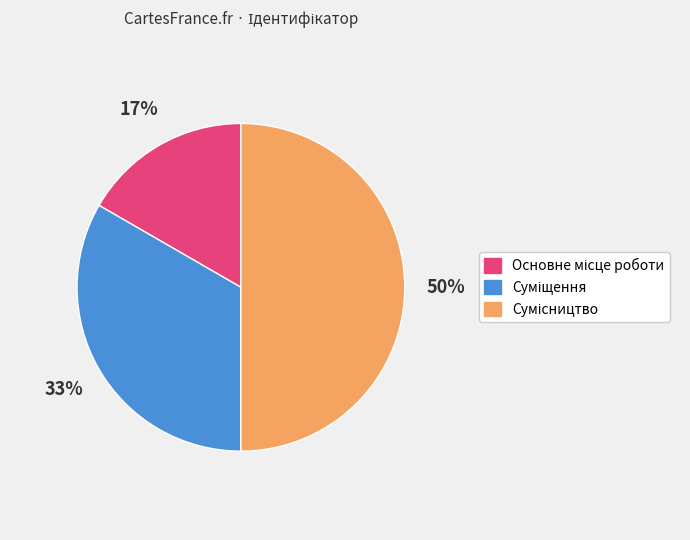

Count the number of slices in the pie.

3